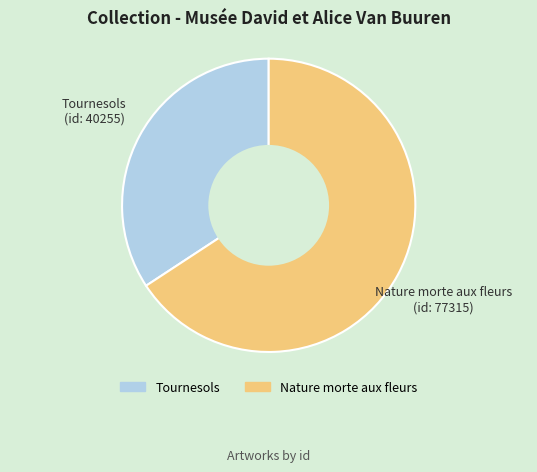

What is the largest slice in the pie chart?

Nature morte aux fleurs